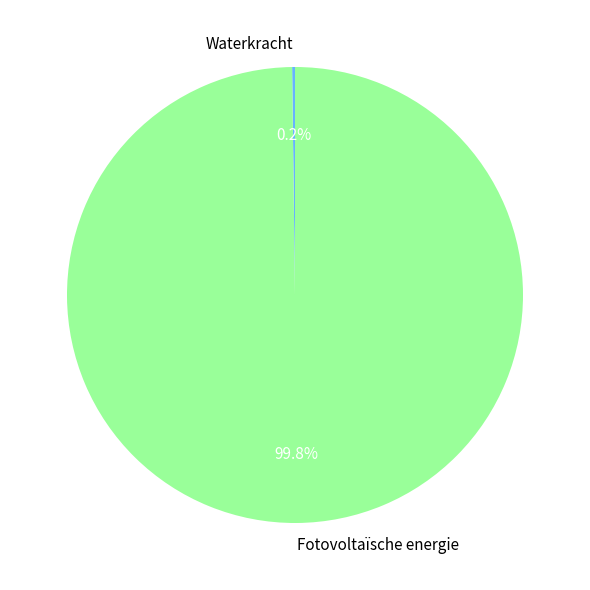

What percentage is NOT represented by Fotovoltaïsche energie?

0.2%